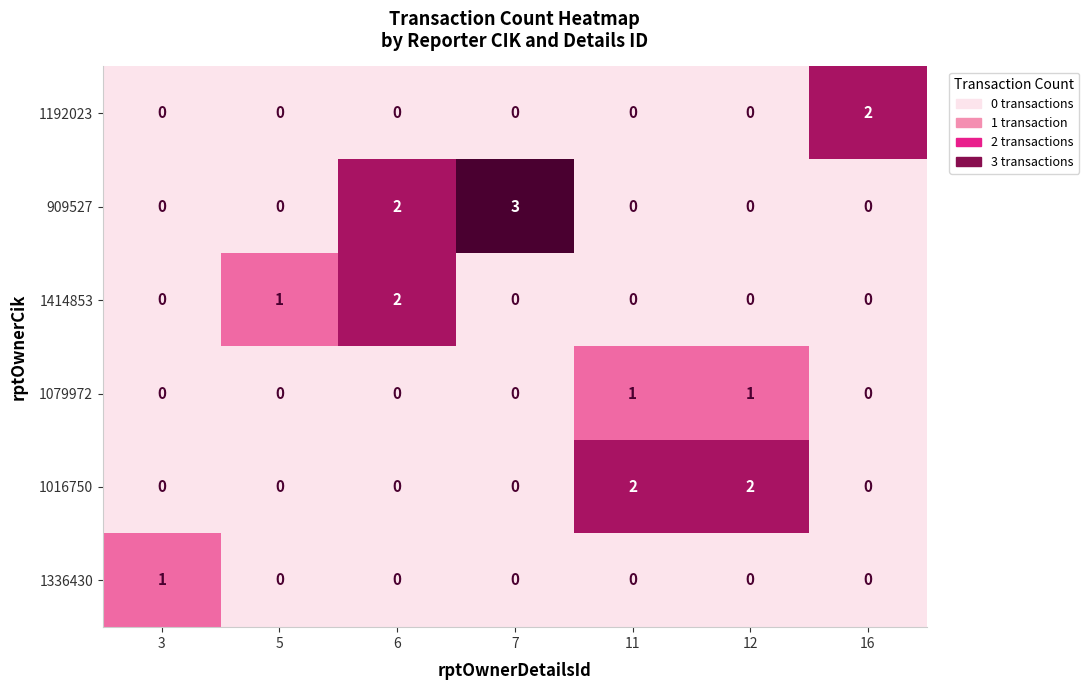

Is it true that 1192023 equals -1 at 6?

False